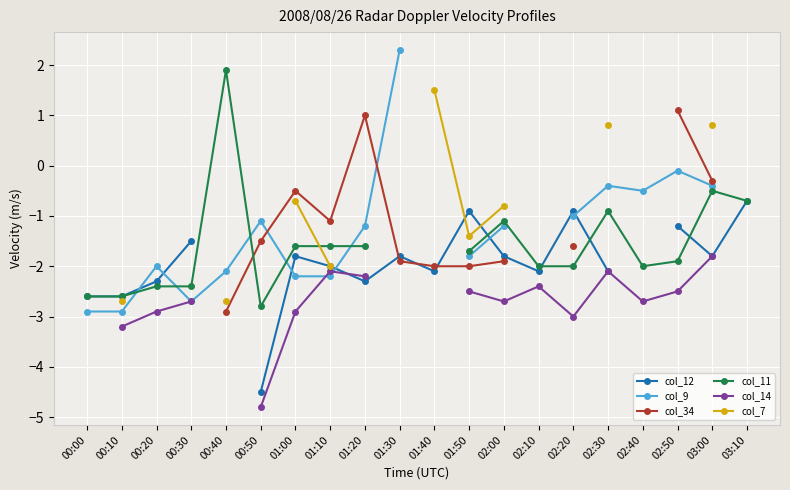

What is the difference between the maximum and minimum values in the col_12 series?

3.8